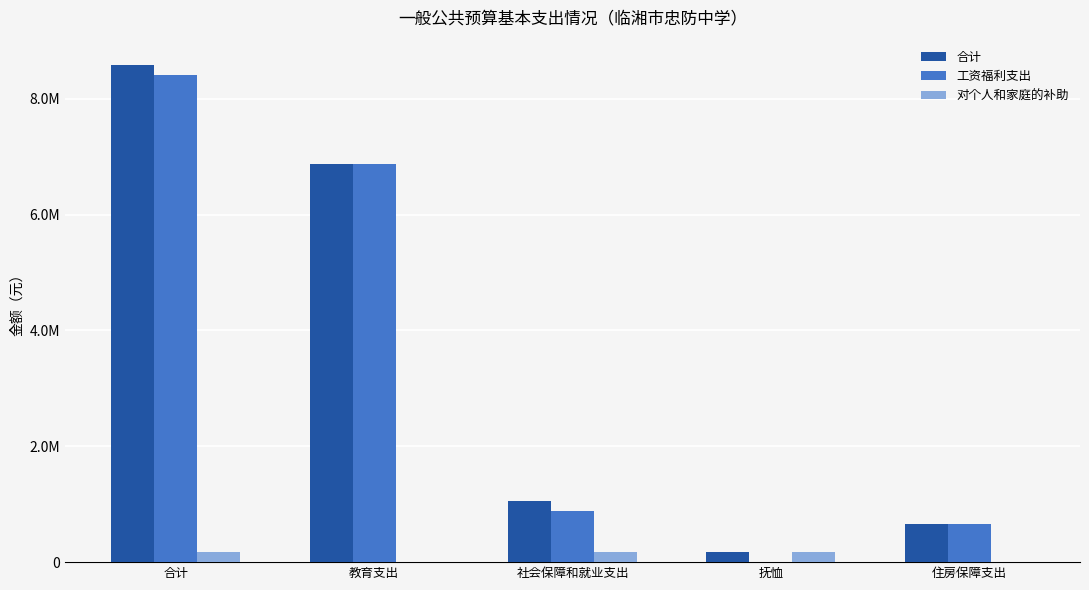

Does the chart contain stacked bars?

No